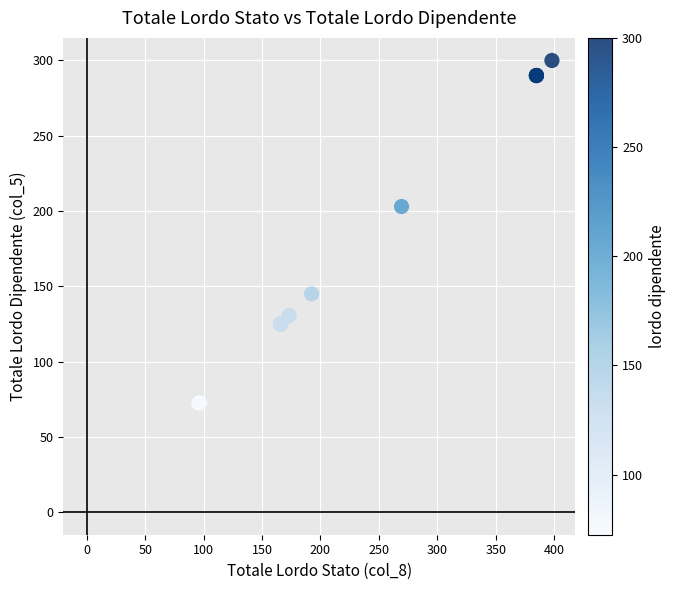

What Y value in the scatter plot is closest to 186?

203.0